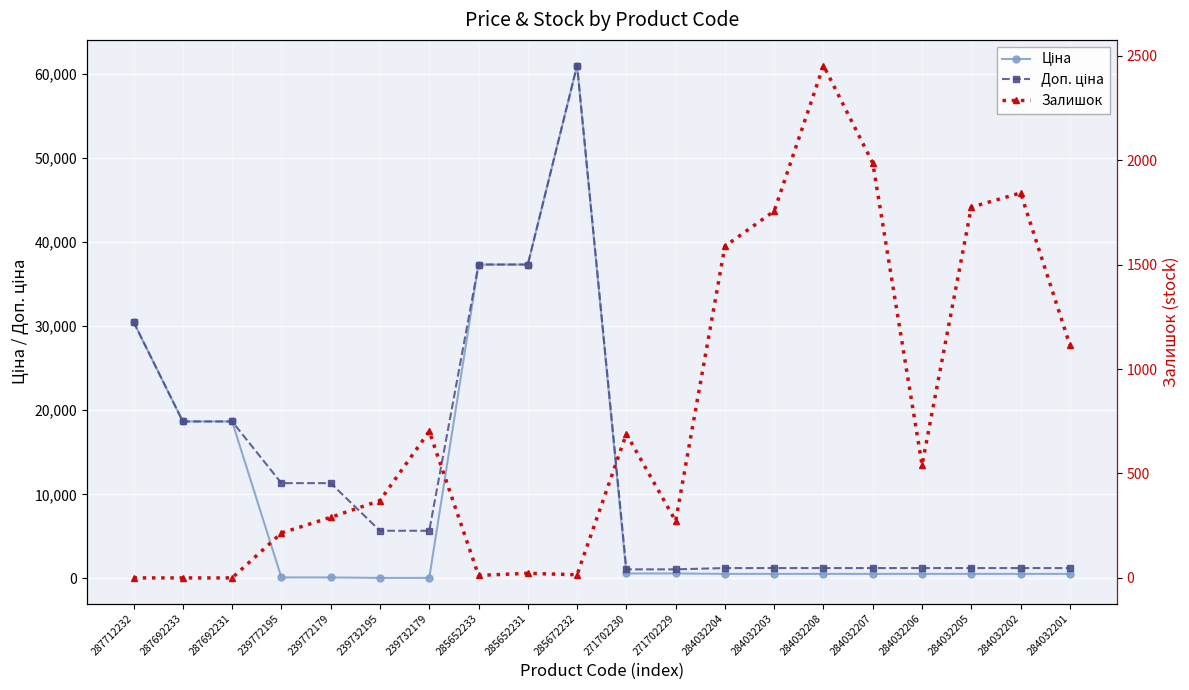

How many lines are shown in the chart?

3